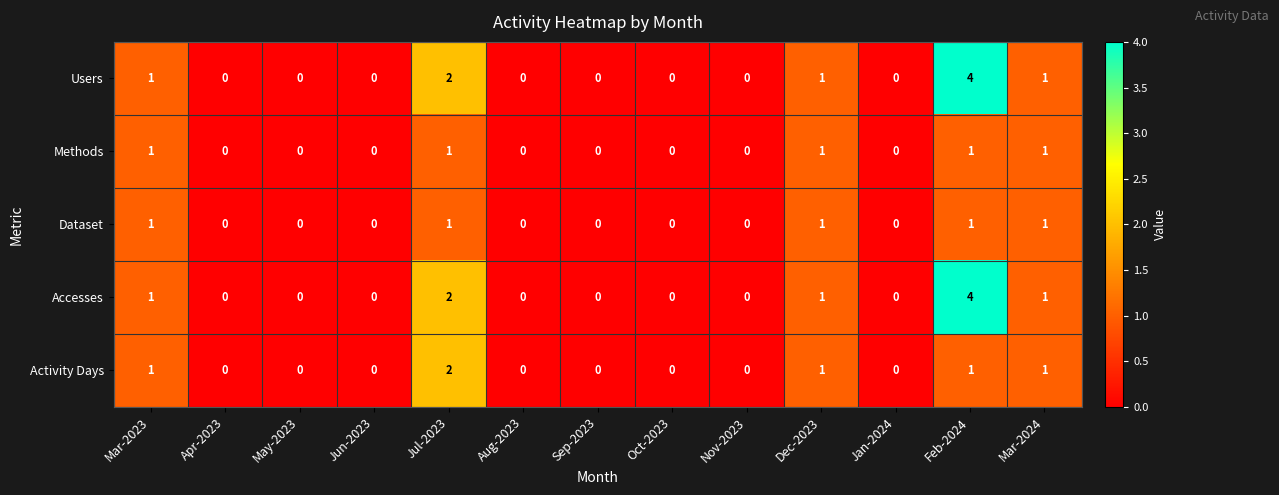

What is the sum of all Dataset values?

5